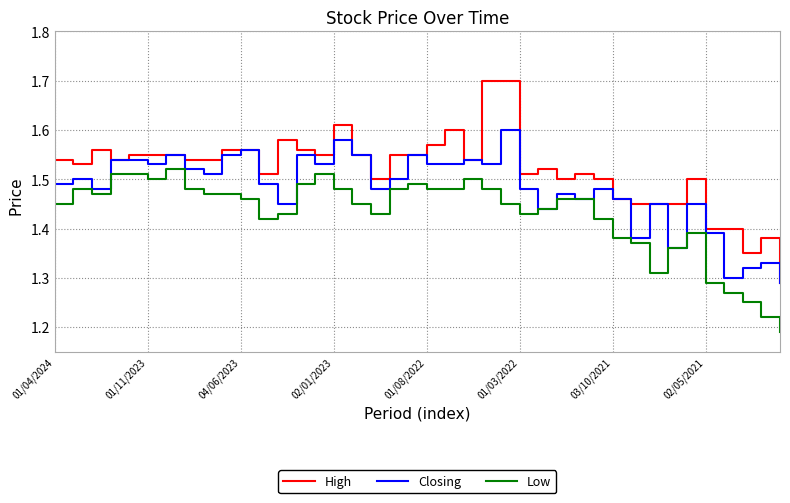

True or false: High and Low intersect in this chart.

False